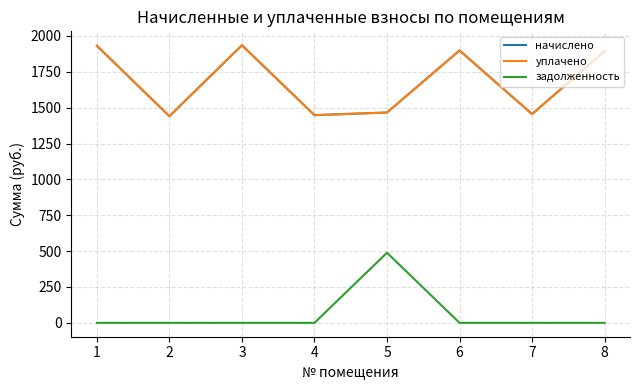

Does the chart have visible grid lines?

Yes